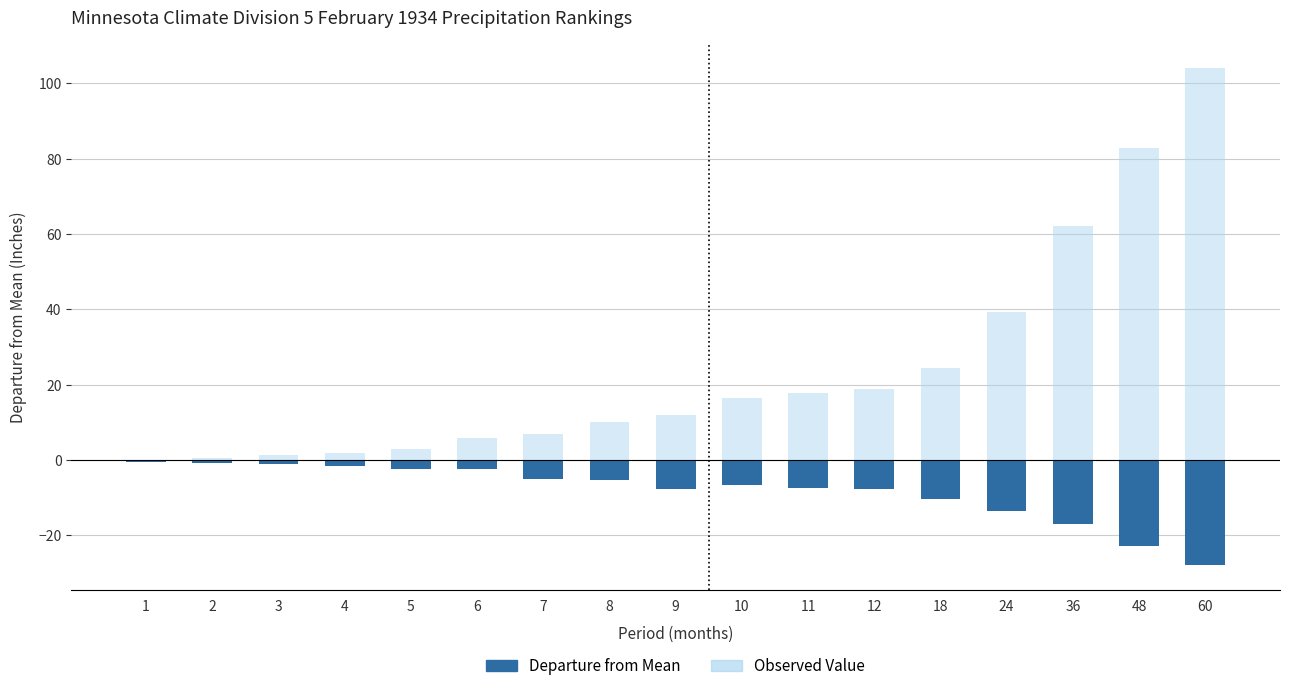

Which category has the highest value in the Value series?

60